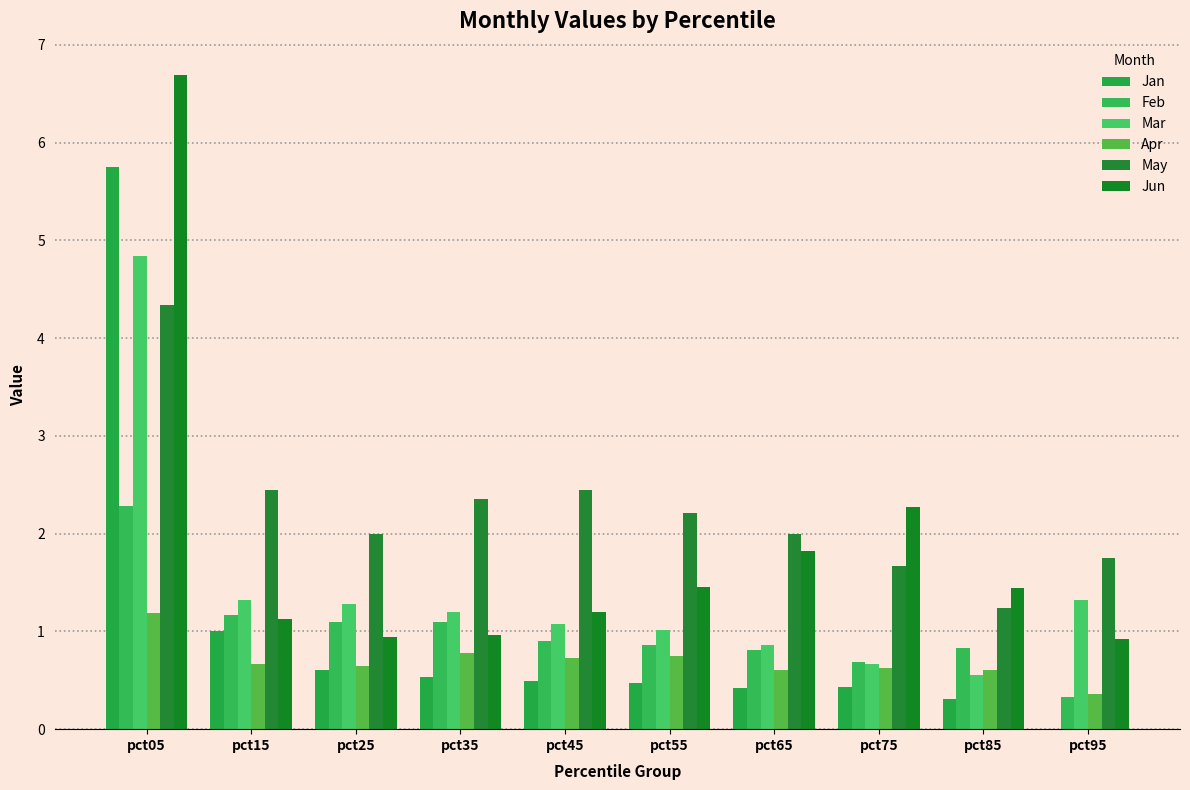

Which series has the largest range (max minus min)?

Jun